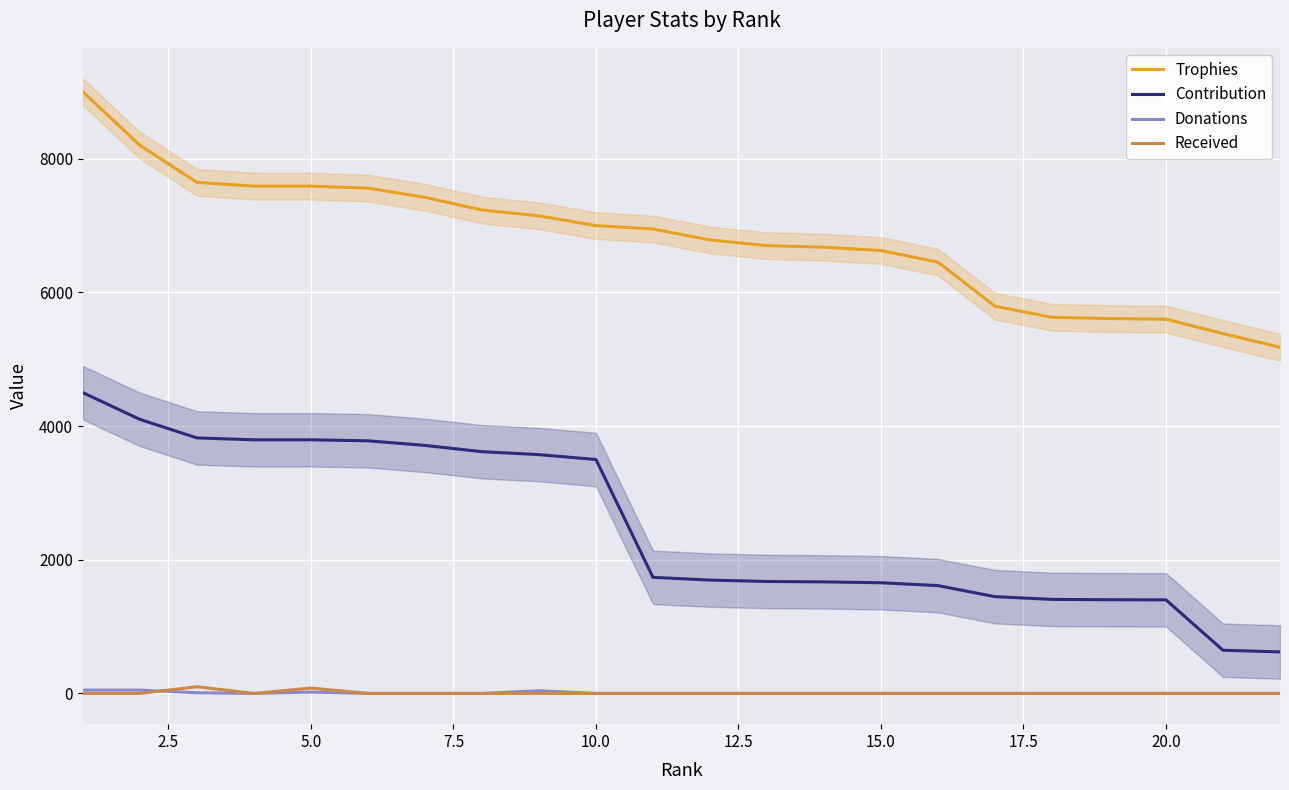

What is the difference between the second highest and second lowest values in the Received series?

80